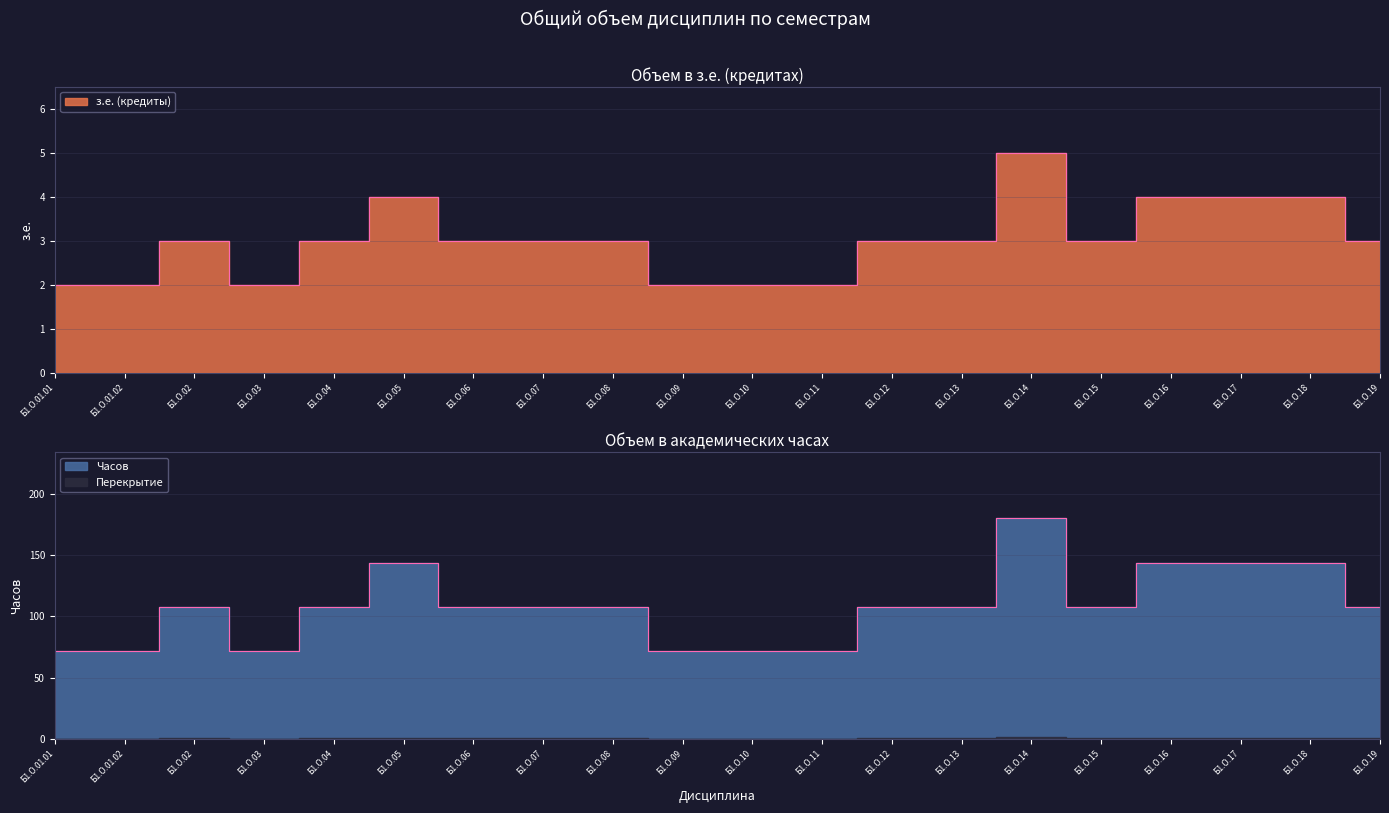

Is the value of з.е. (кредиты) at Б1.О.01.02 greater than the value of Часов at Б1.О.01.01?

No